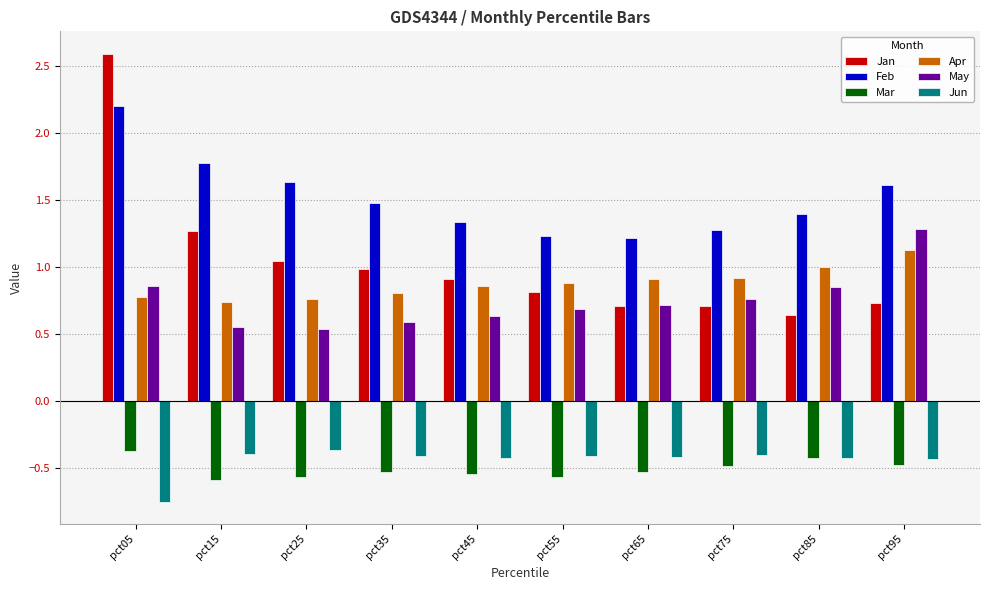

How many bars are there in total?

60